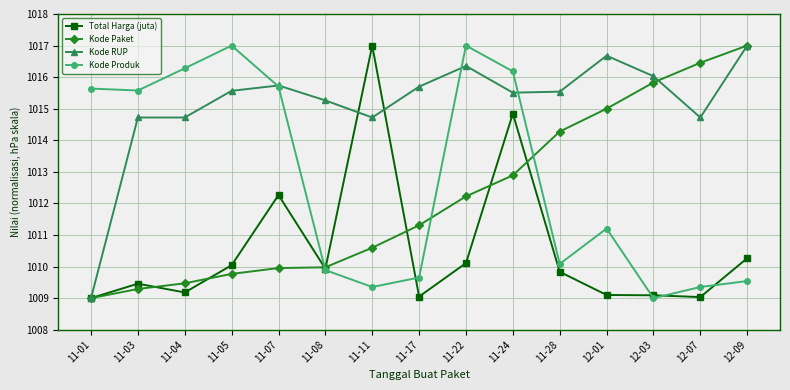

Where is the first local maximum for Kode Produk?

11-05